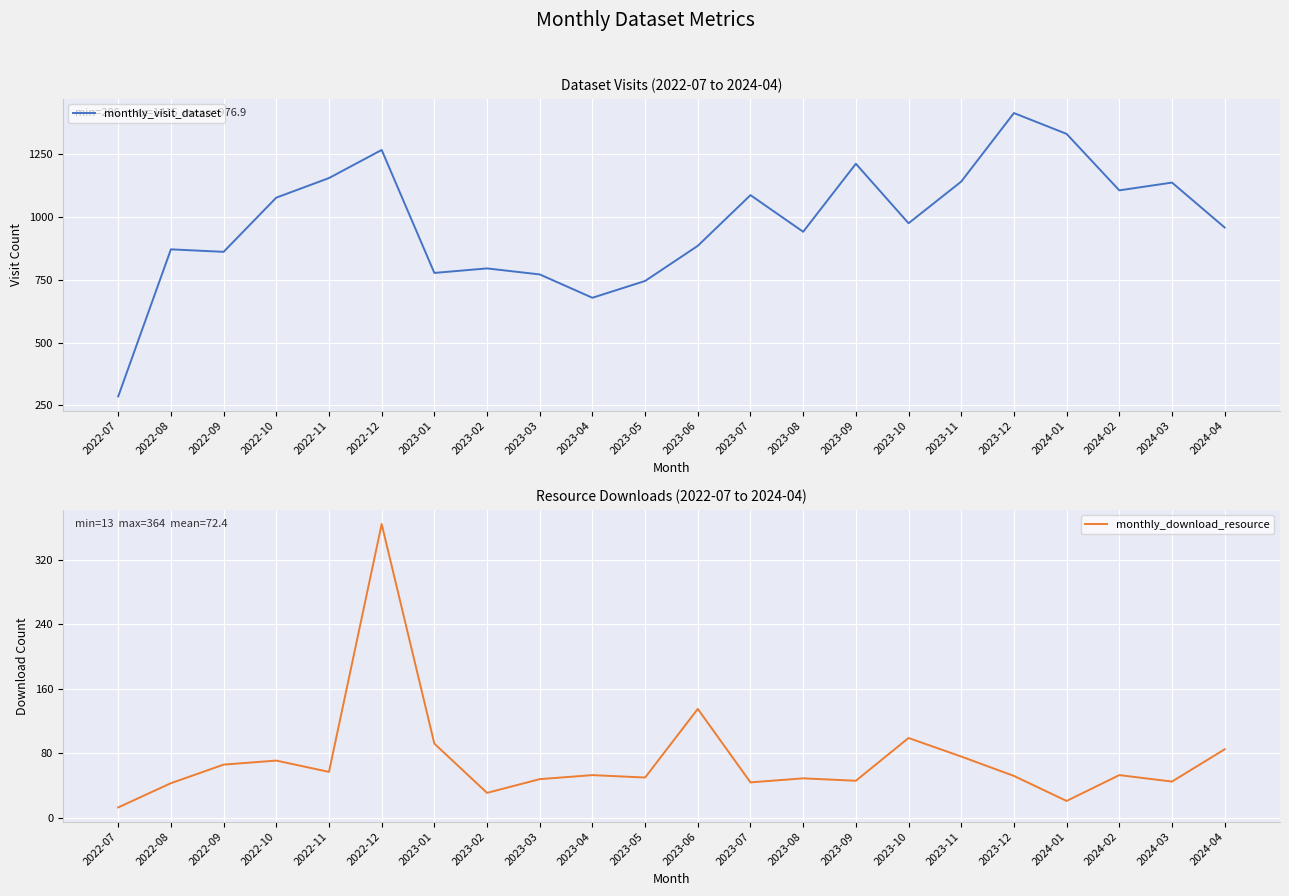

True or false: monthly_visit_dataset and monthly_download_resource intersect in this chart.

False